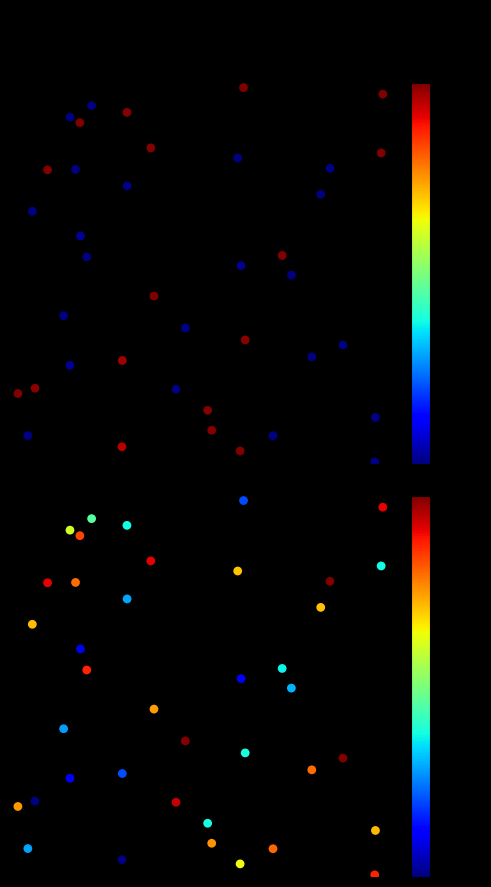

The value of sata at 22 is 0.1. True or false?

False